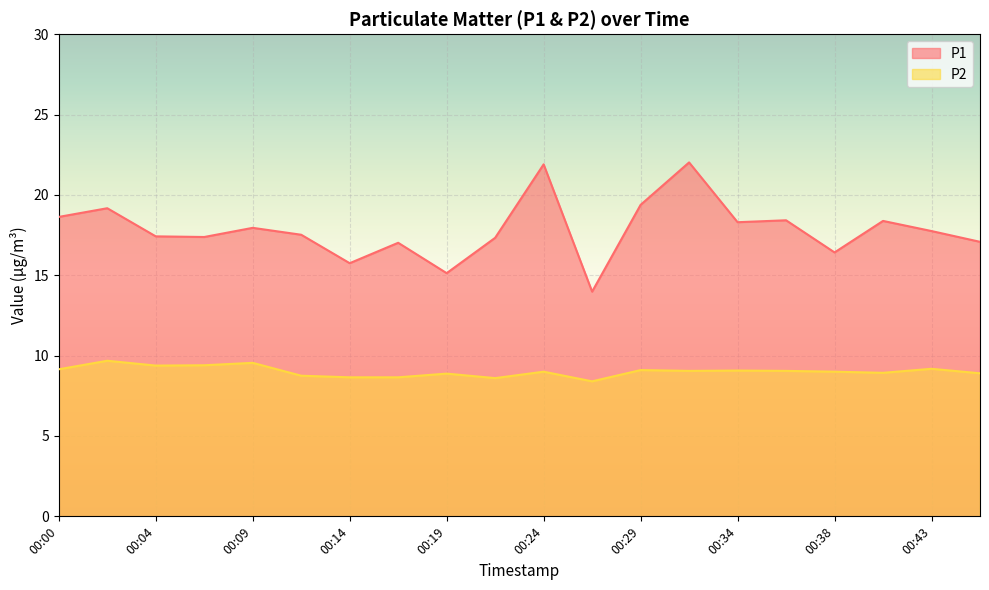

True or false: P2 and P1 intersect in this chart.

False